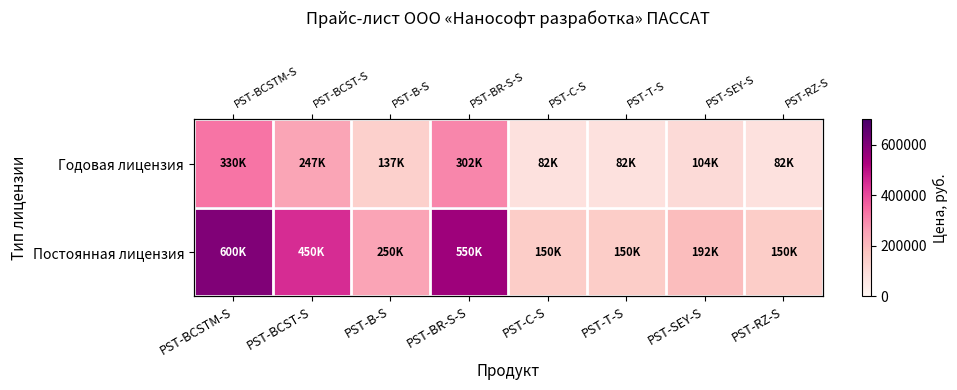

What is the average value of the Постоянная лицензия series?

311562